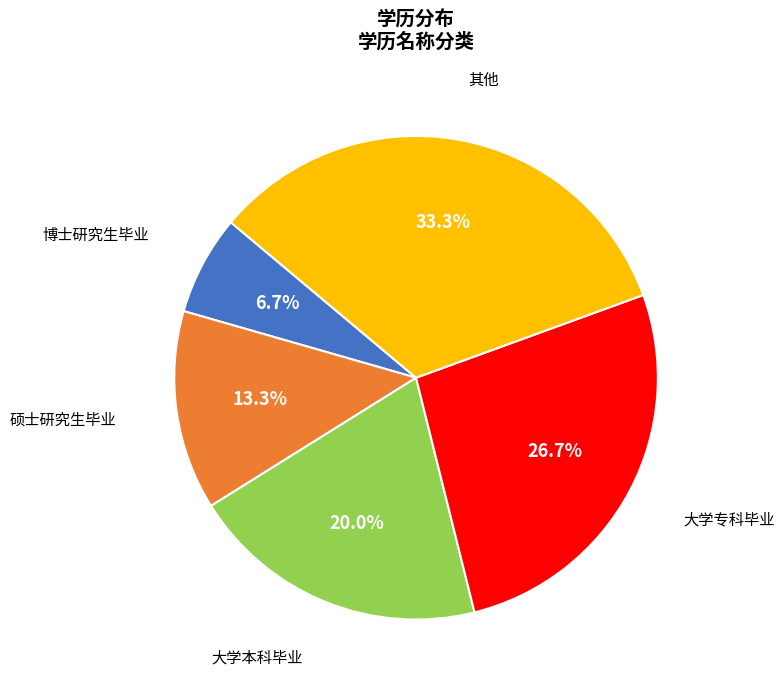

To the nearest percent, what percentage of the pie is 其他?

33%